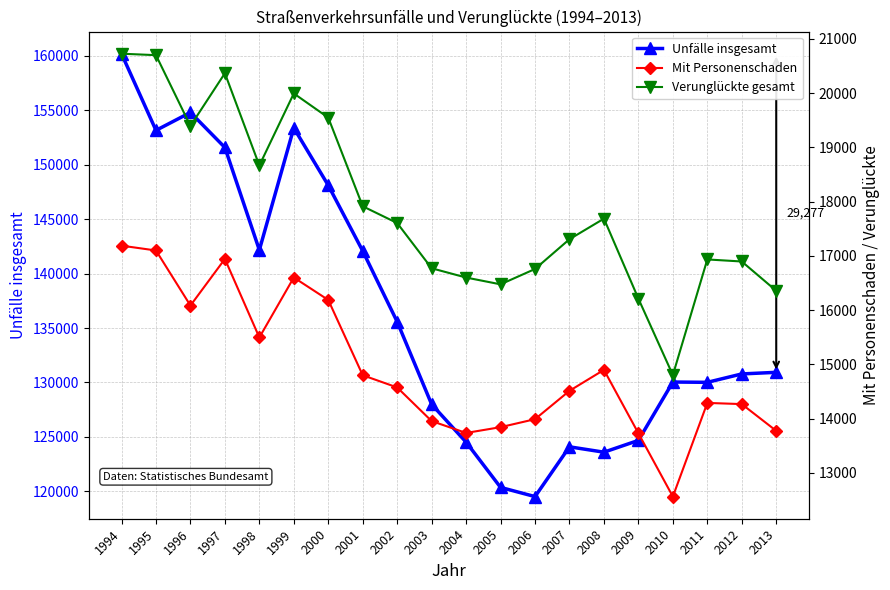

Rank the categories by Verunglückte gesamt value from highest to lowest.

1994, 1995, 1997, 1999, 2000, 1996, 1998, 2001, 2008, 2002, 2007, 2011, 2012, 2003, 2006, 2004, 2005, 2013, 2009, 2010